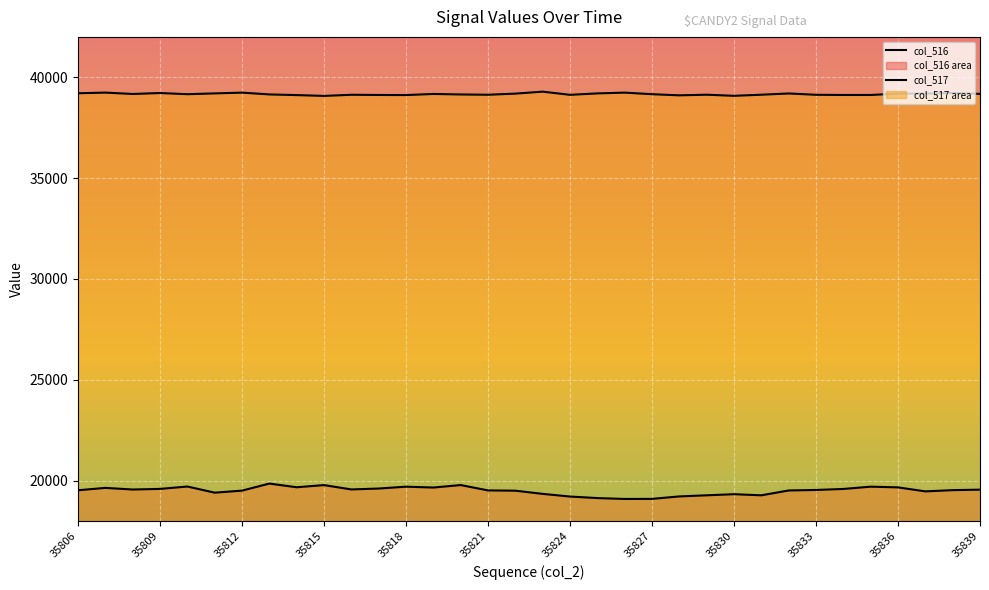

Reading left to right, transcribe all the data shown in this chart.

col_516: 19527	19645	19564	19595	19712	19408	19509	19859	19676	19783	19568	19613	19705	19662	19785	19520	19506	19348	19216	19140	19096	19100	19222	19277	19332	19277	19517	19542	19592	19705	19670	19472	19533	19557
col_517: 39206	39238	39170	39217	39159	39199	39237	39148	39115	39074	39131	39121	39117	39171	39146	39132	39188	39285	39128	39199	39237	39159	39103	39134	39079	39134	39195	39130	39121	39121	39189	39189	39222	39174